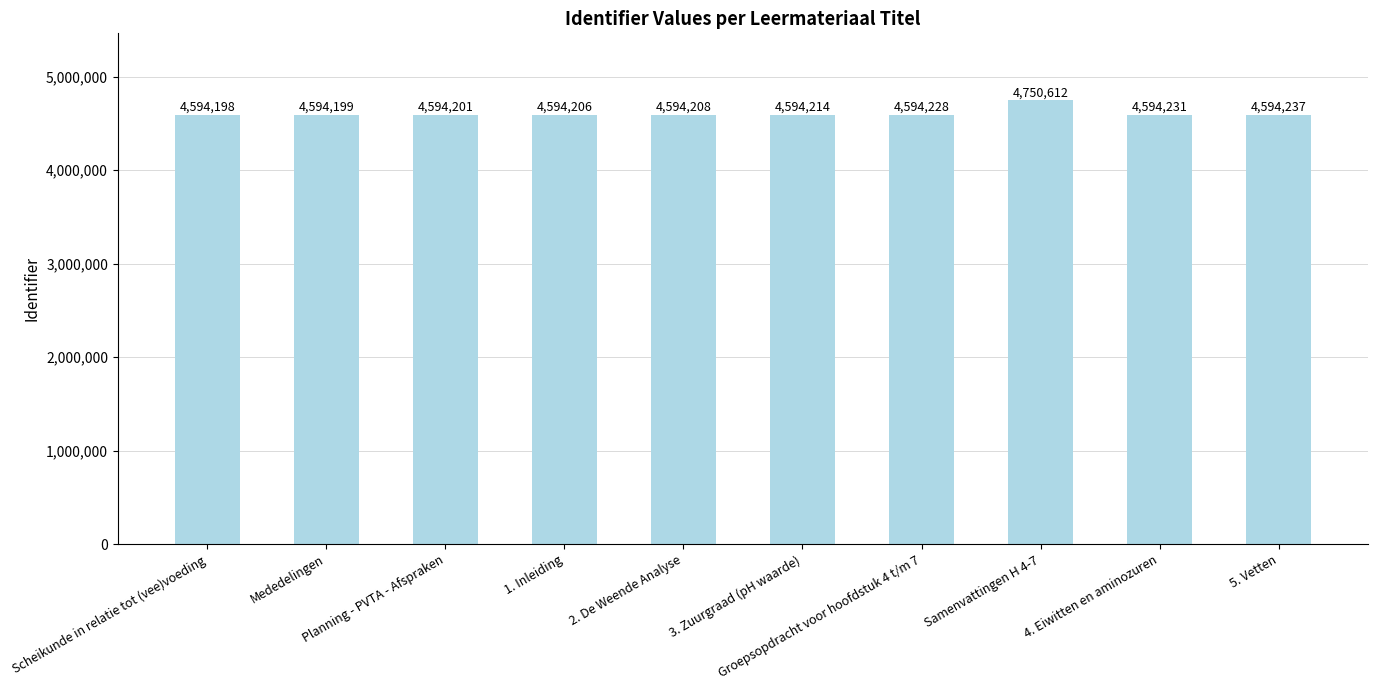

What is the sum of the values at 4. Eiwitten en aminozuren and 5. Vetten?

9188468